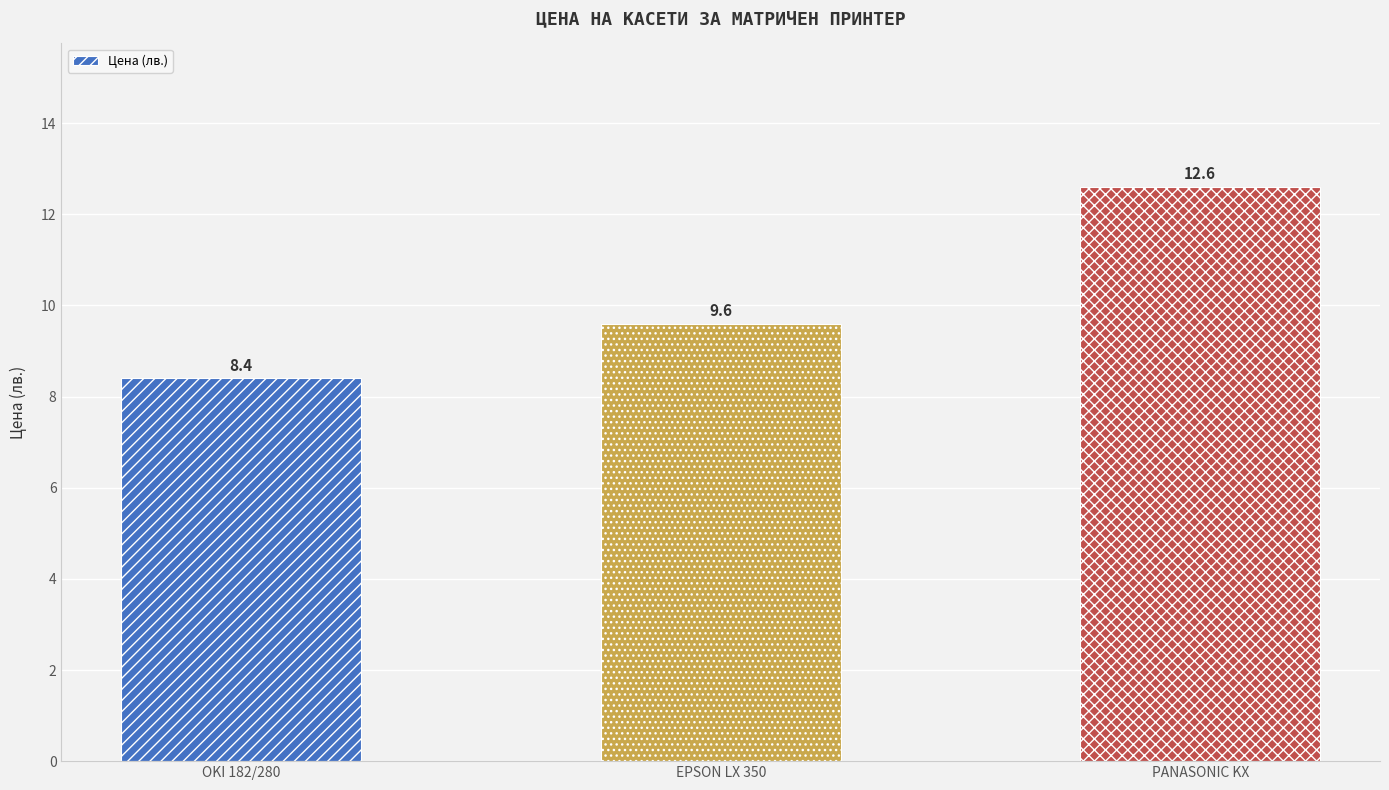

Rank the categories by value from lowest to highest.

OKI 182/280, EPSON LX 350, PANASONIC KX